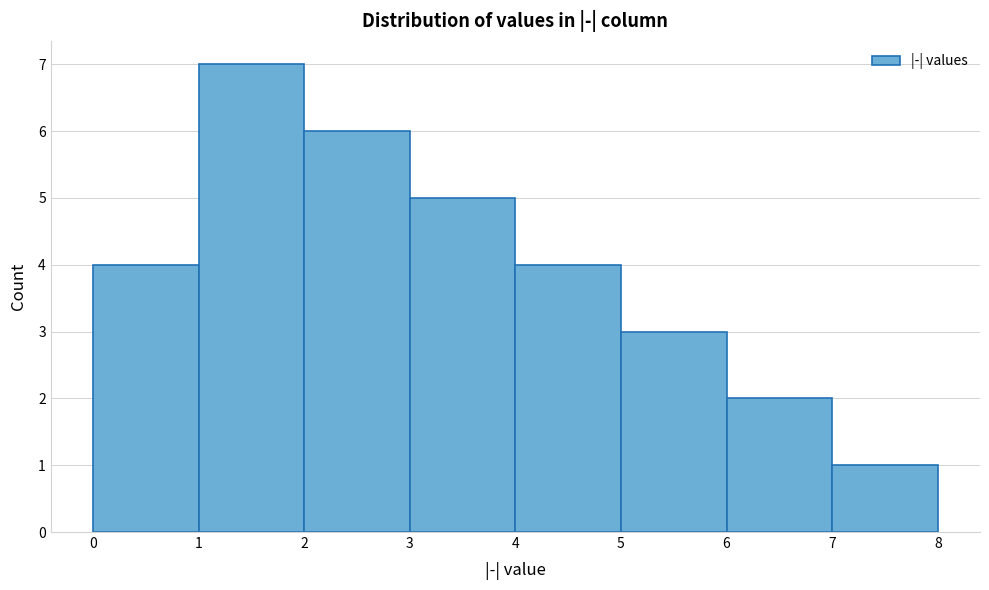

Reading left to right, list every bar in this chart as the range it spans on the x-axis followed by its height. The values are not printed on the chart, so give them approximately, as read against the axis.

0 to 1: 4
1 to 2: 7
2 to 3: 6
3 to 4: 5
4 to 5: 4
5 to 6: 3
6 to 7: 2
7 to 8: 1